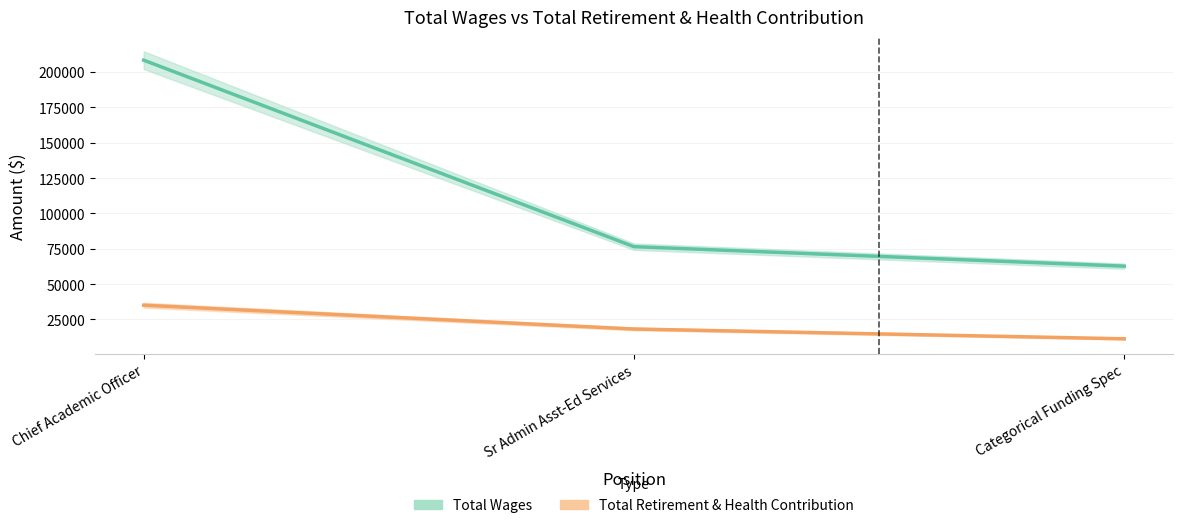

Rank the series by their average value, from highest to lowest.

Total Wages, Total Retirement & Health Contribution